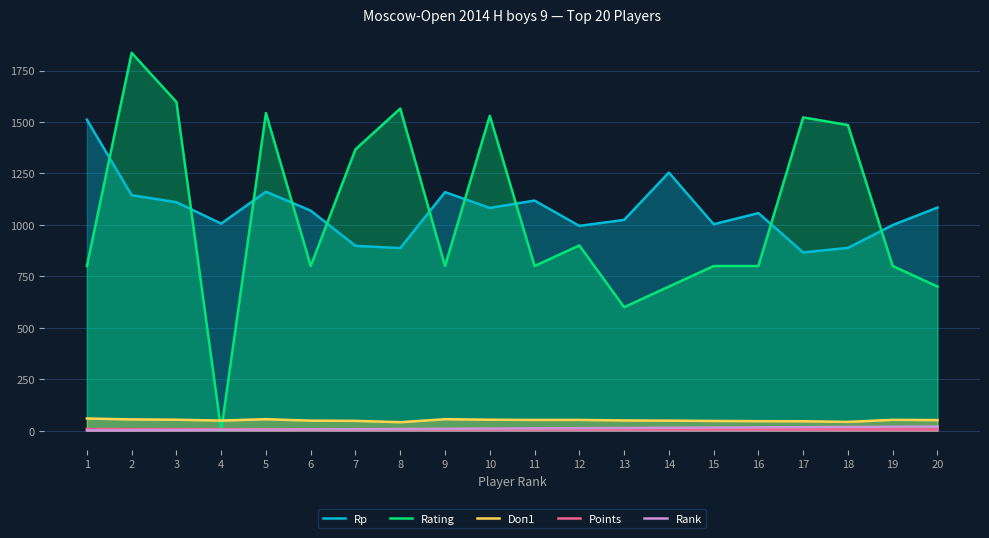

Reading right to left, list all the values displayed in this chart.

Rp: 20=1084.0	19=999.0	18=888.0	17=866.0	16=1057.0	15=1003.0	14=1254.0	13=1024.0	12=995.0	11=1118.0	10=1082.0	9=1159.0	8=887.0	7=898.0	6=1069.0	5=1161.0	4=1006.0	3=1110.0	2=1144.0	1=1511.0
Rating: 20=700.0	19=800.0	18=1485.0	17=1522.0	16=800.0	15=800.0	14=700.0	13=600.0	12=900.0	11=800.0	10=1530.0	9=800.0	8=1565.0	7=1367.0	6=800.0	5=1543.0	4=0.0	3=1597.0	2=1836.0	1=800.0
Doп1: 20=51.0	19=52.5	18=42.5	17=45.5	16=46.0	15=47.0	14=48.5	13=49.5	12=52.0	11=52.0	10=53.0	9=55.5	8=41.0	7=47.5	6=48.5	5=55.5	4=49.0	3=53.0	2=54.5	1=59.0
Points: 20=6.0	19=6.0	18=6.5	17=6.5	16=6.5	15=6.5	14=6.5	13=6.5	12=6.5	11=6.5	10=6.5	9=6.5	8=7.0	7=7.0	6=7.0	5=7.0	4=7.5	3=7.5	2=7.5	1=8.0
Rank: 20=20.0	19=19.0	18=18.0	17=17.0	16=16.0	15=15.0	14=14.0	13=13.0	12=12.0	11=11.0	10=10.0	9=9.0	8=8.0	7=7.0	6=6.0	5=5.0	4=4.0	3=3.0	2=2.0	1=1.0